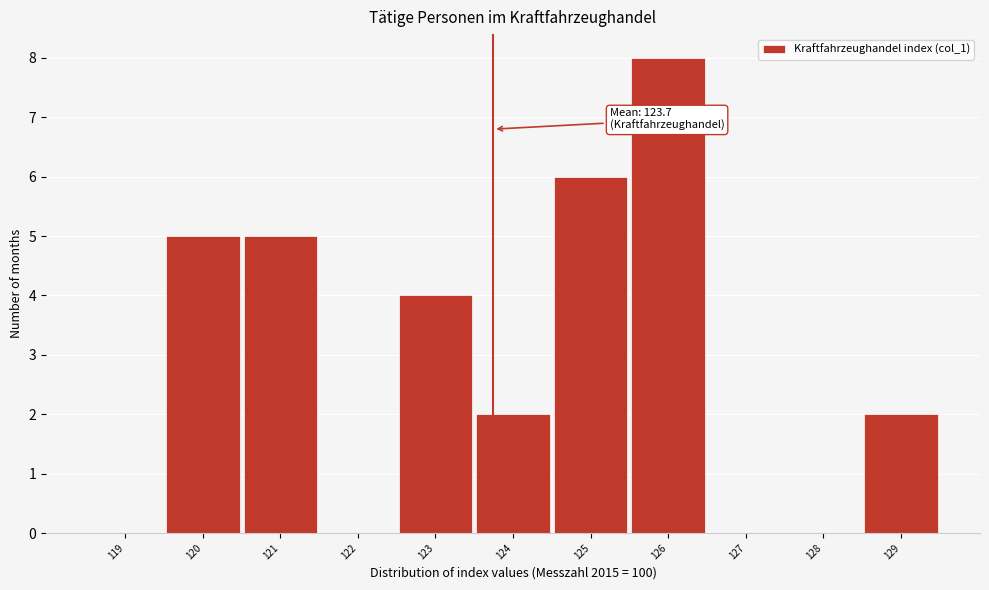

Which range on the x-axis has the tallest bar?

125.5 to 126.5